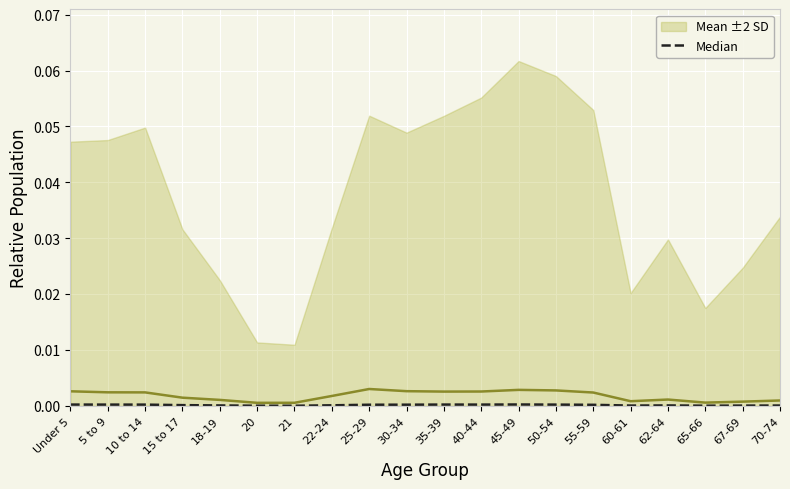

What are all the series names shown in the legend?

Mean ±2 SD, Median